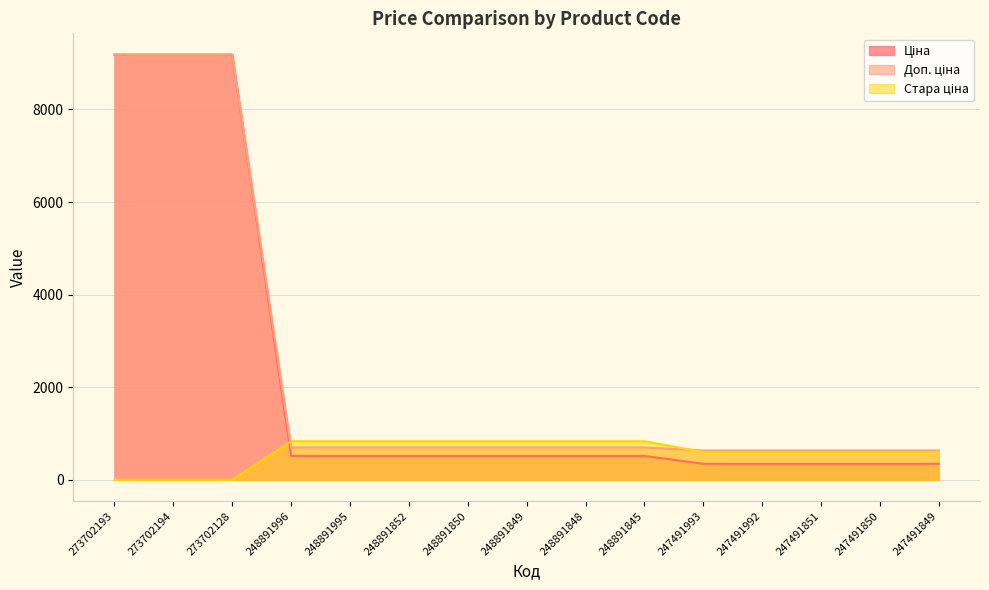

How many lines are shown in the chart?

3